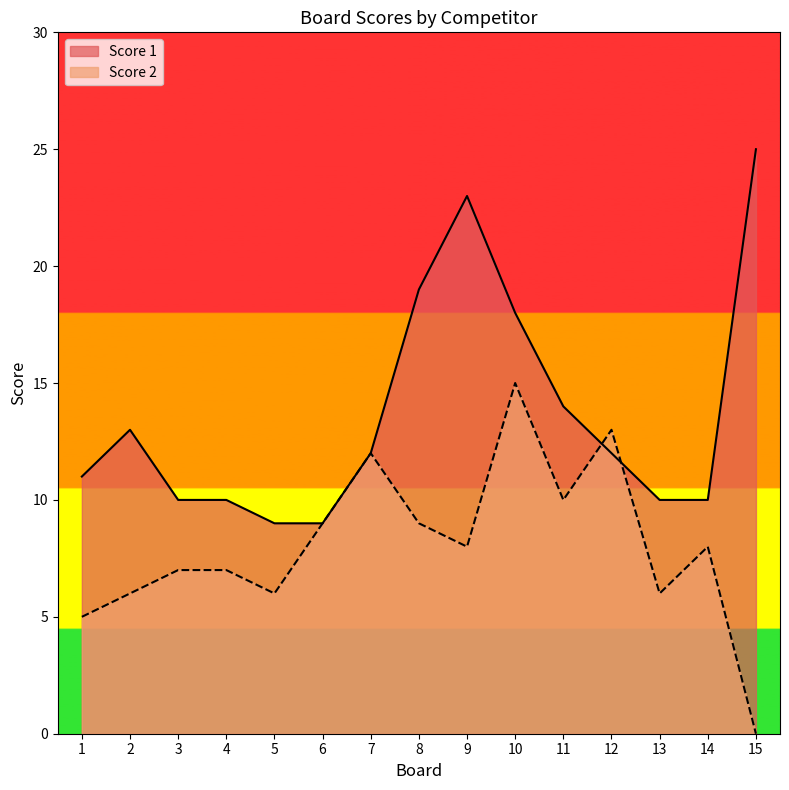

How many times do Score 1 and Score 2 cross each other?

2